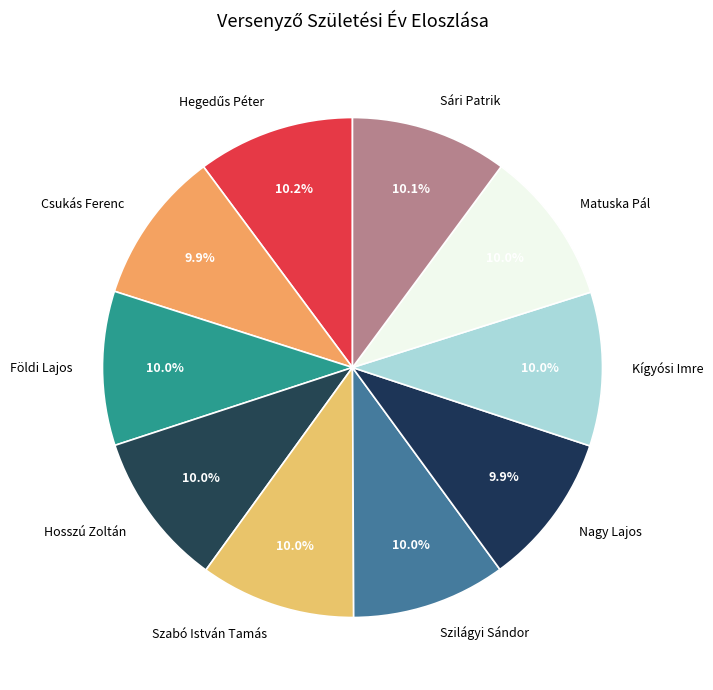

Does any single category account for the majority?

No